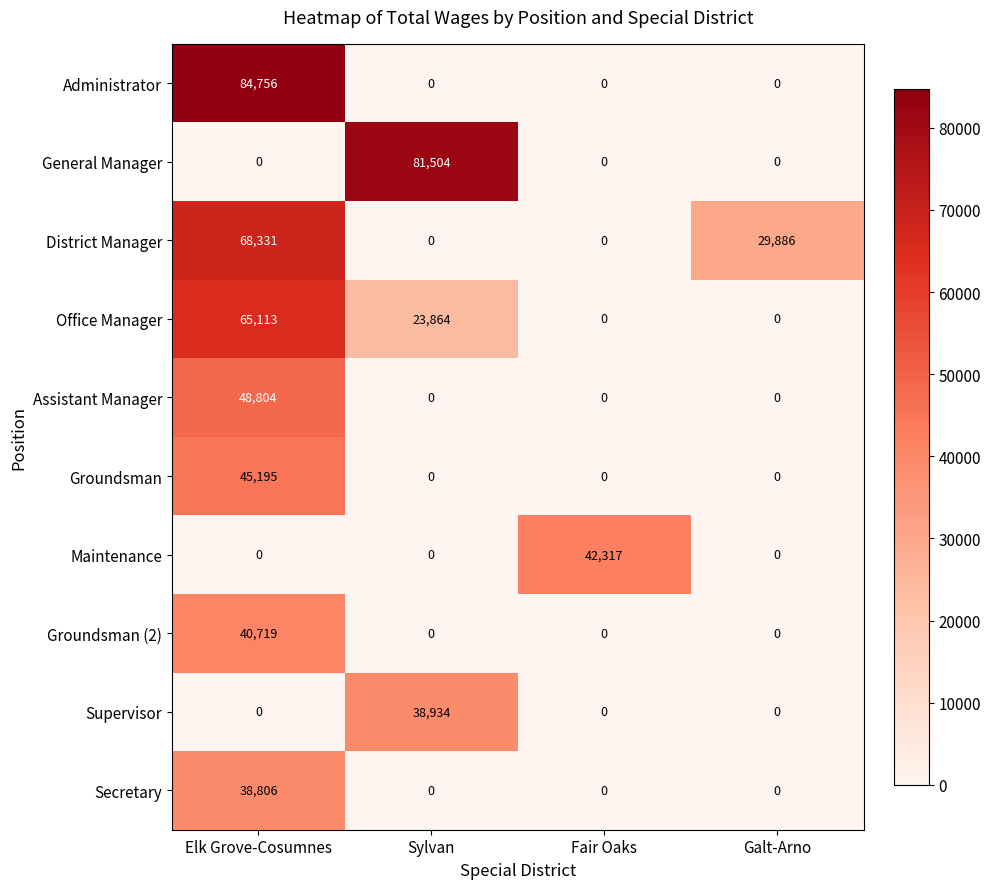

How many distinct data groups are displayed?

10